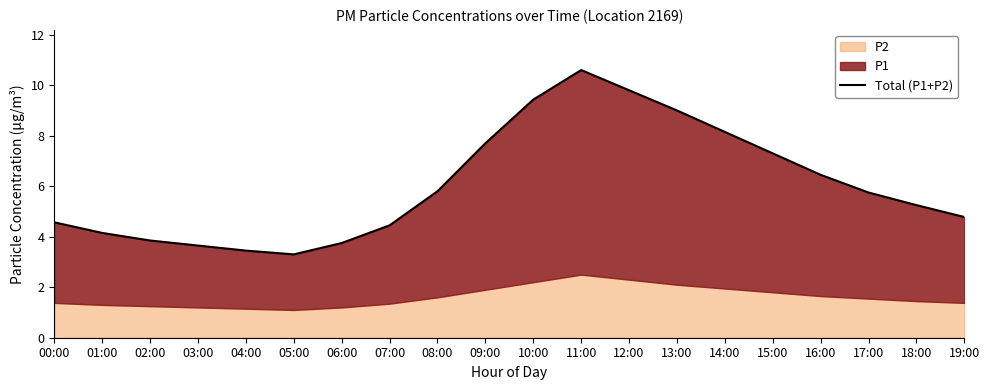

What is the label of the 18th point from the left?

17:00